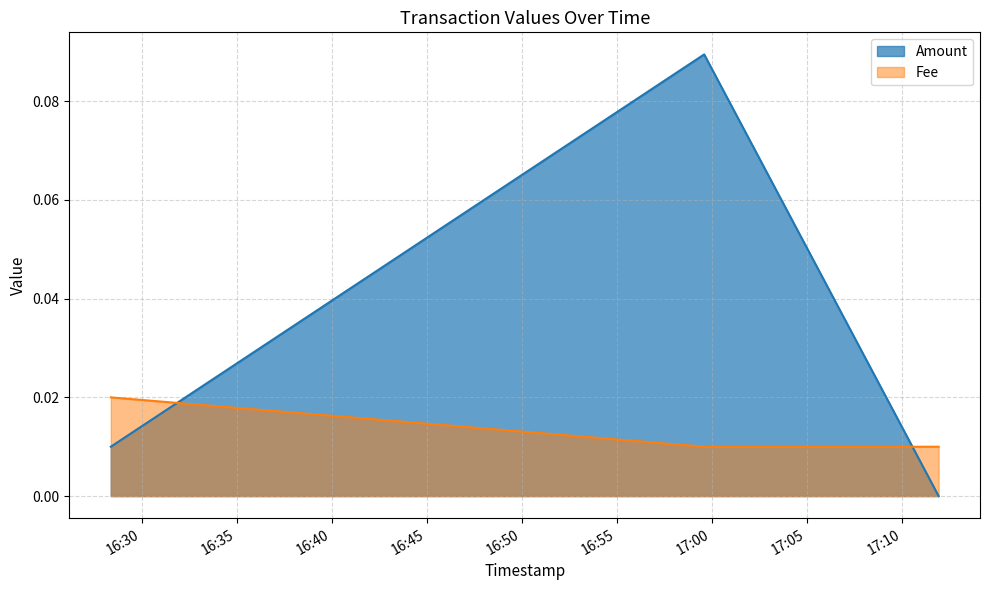

Where is Amount nearest to the value 0?

2024-02-11 17:11:56